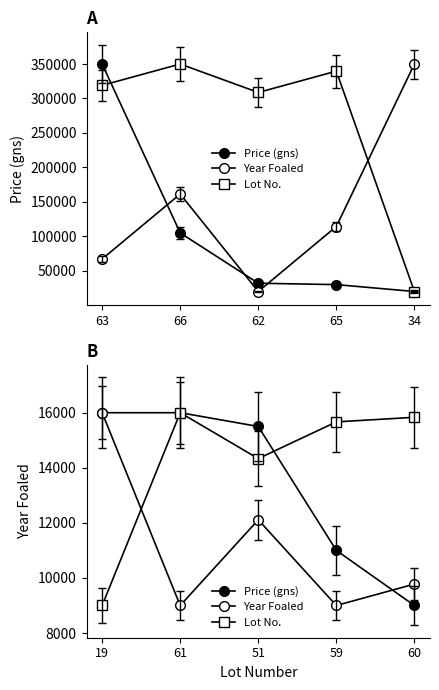

In Lot No., how many points are higher than both neighbors (excluding endpoints)?

1